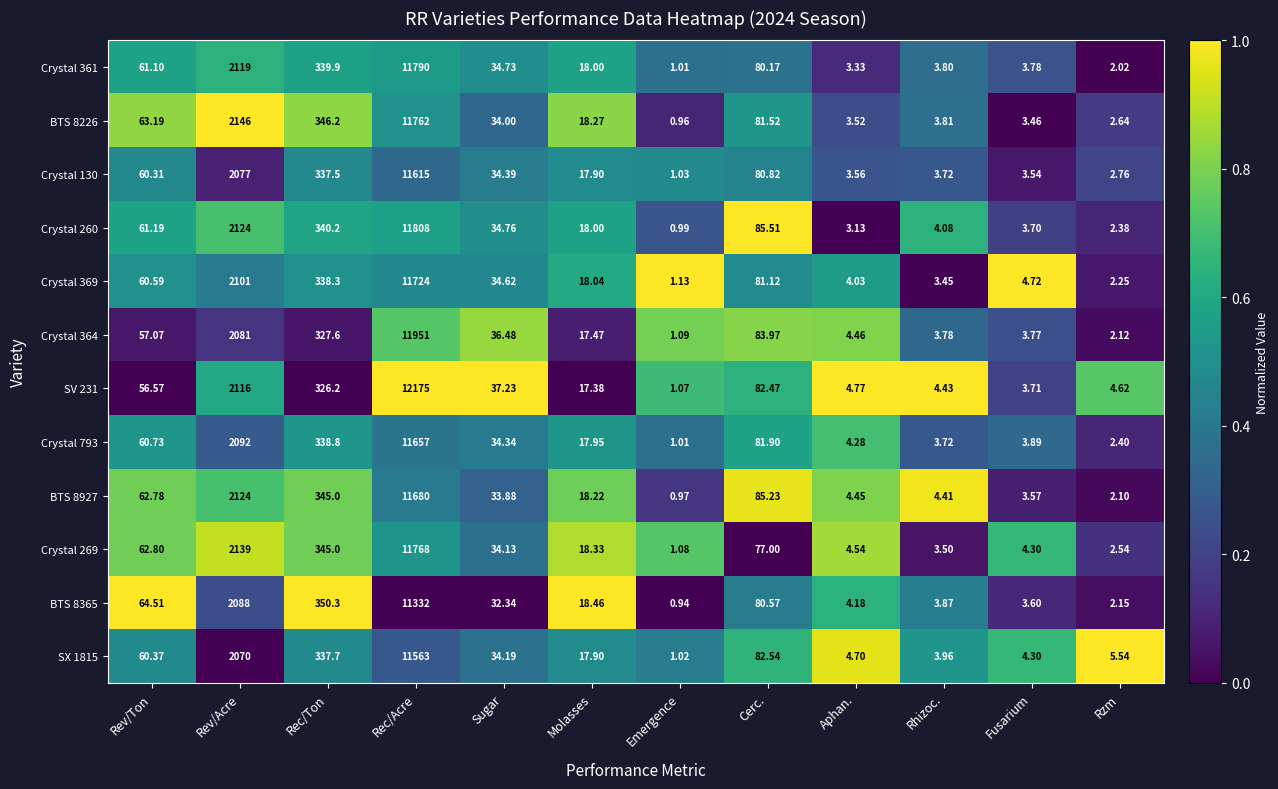

Which category has the lowest value across all series?

Emergence